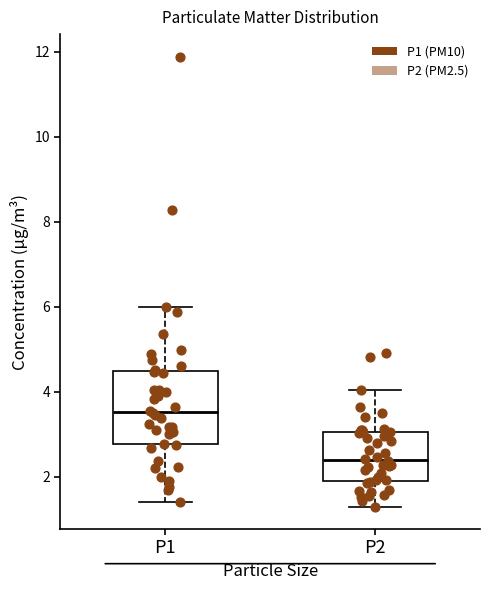

Reading left to right, transcribe this box plot: for each box, give where its median line is, the range the box spans, and where its two whiskers end, as read against the y-axis. The values are not printed on the chart, so give them approximately, as read against the axis.

P1: median 3.6, box 2.8 to 4.4, whiskers 1.4 to 6.0
P2: median 2.4, box 2.0 to 3.0, whiskers 1.4 to 4.0